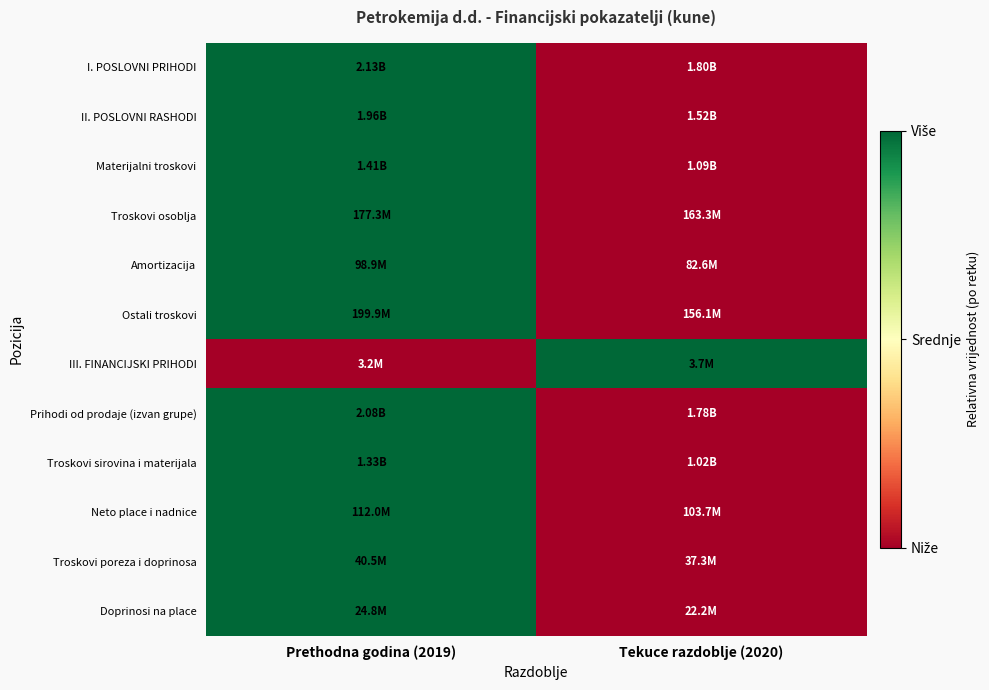

What is the total value across all series at Prethodna godina (2019)?

11